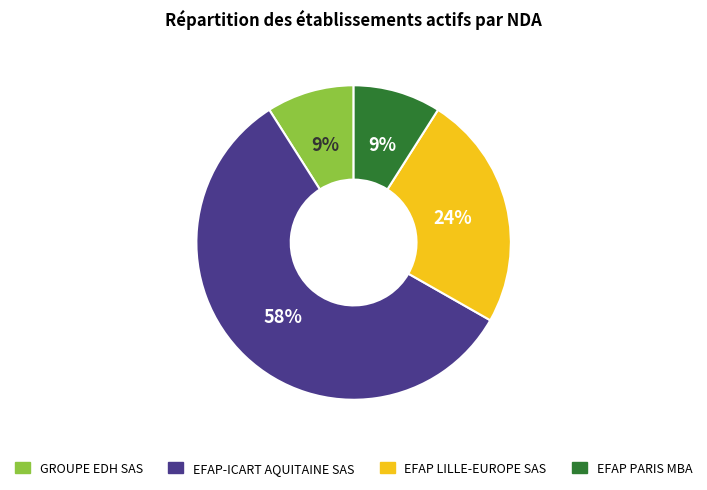

Is it true that EFAP-ICART AQUITAINE SAS is 58% of the pie?

True